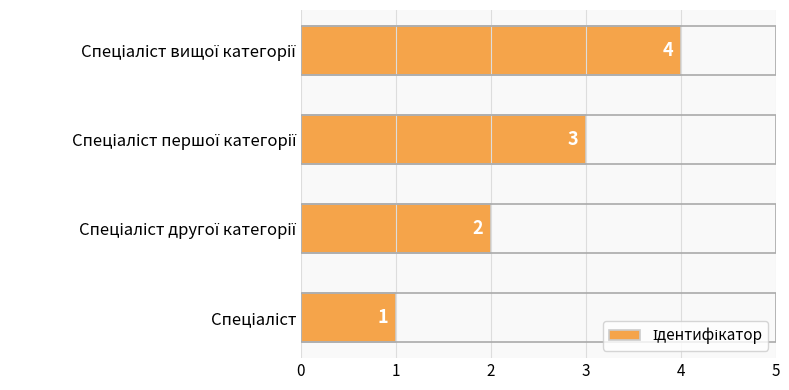

How many values are between 2 and 4?

3